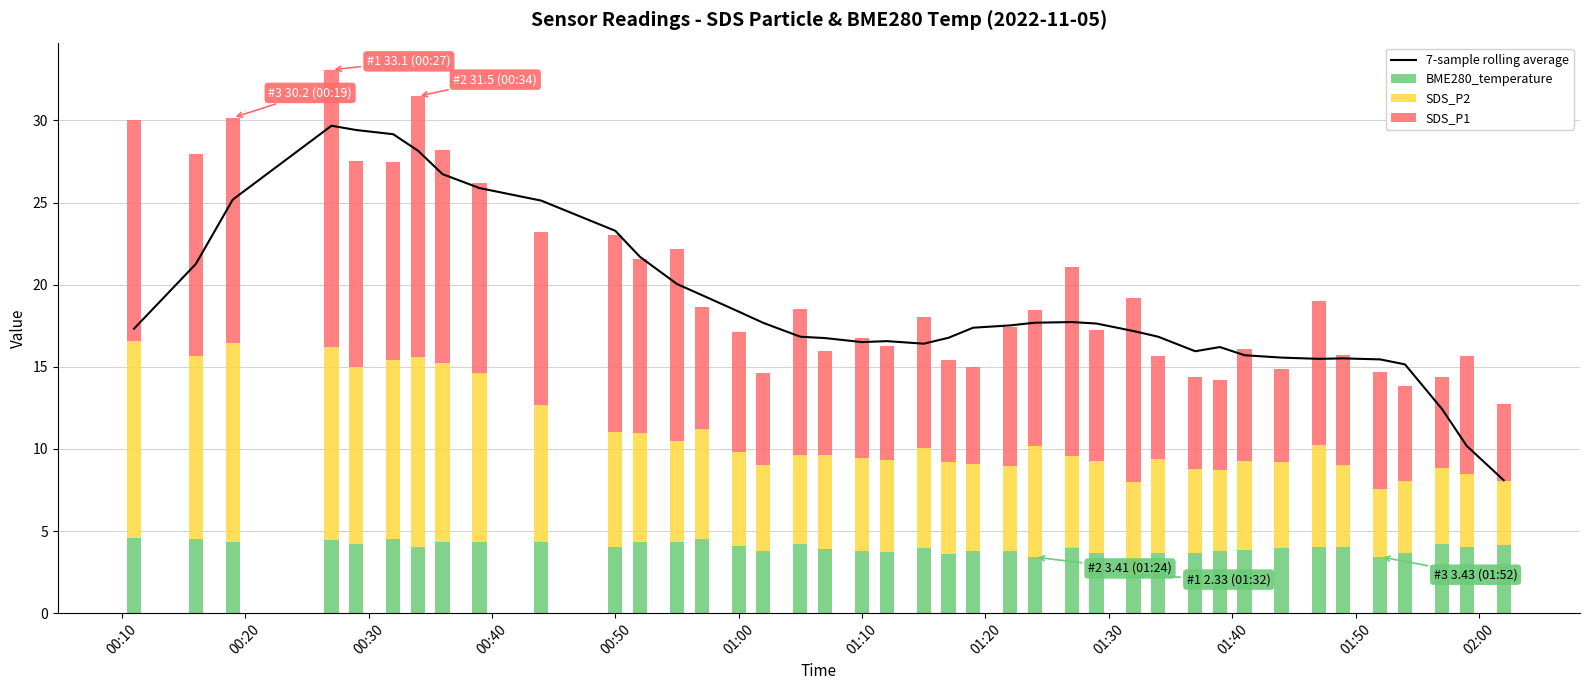

What is the minimum value for BME280_temperature?

2.3